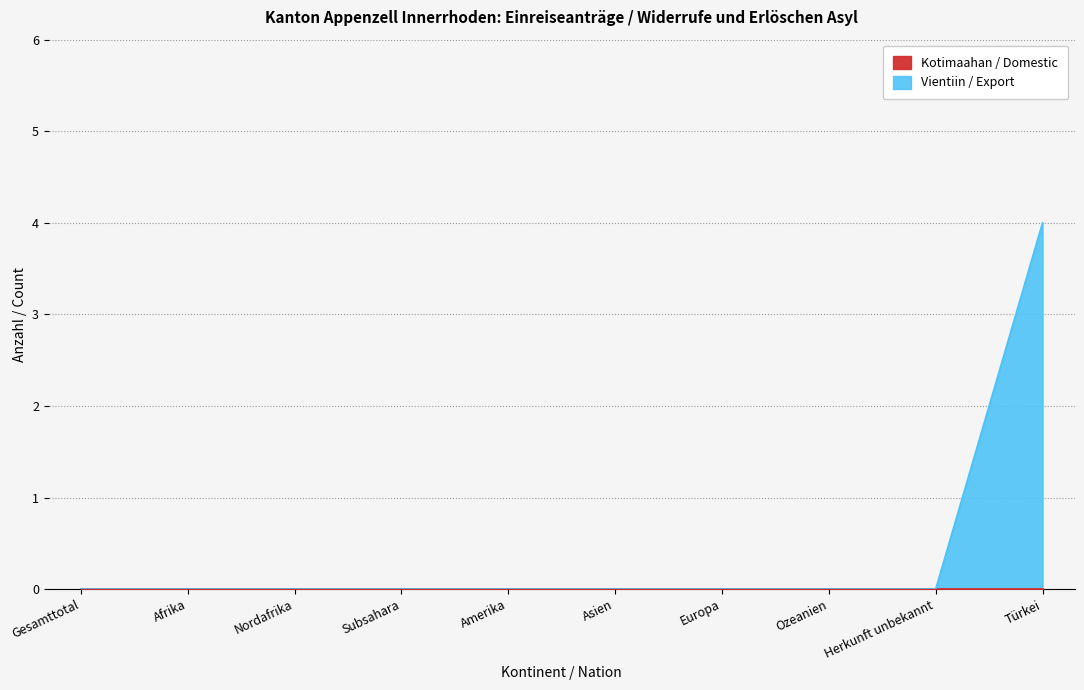

True or false: the data shows -2 at Ozeanien.

False